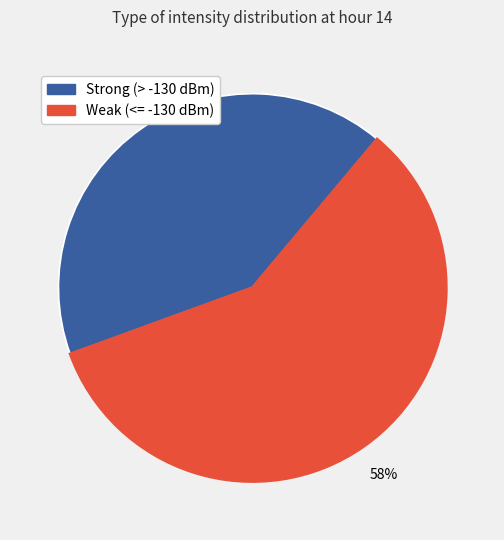

Is there any slice that represents more than half of the pie?

Yes